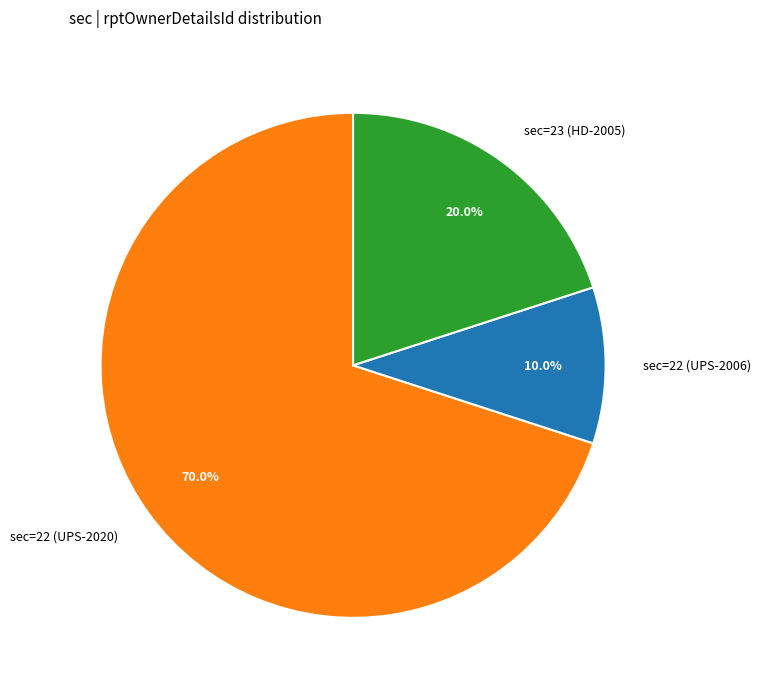

Approximately how many times larger is the value at sec=23 (HD-2005) compared to sec=22 (UPS-2020)?

0.3